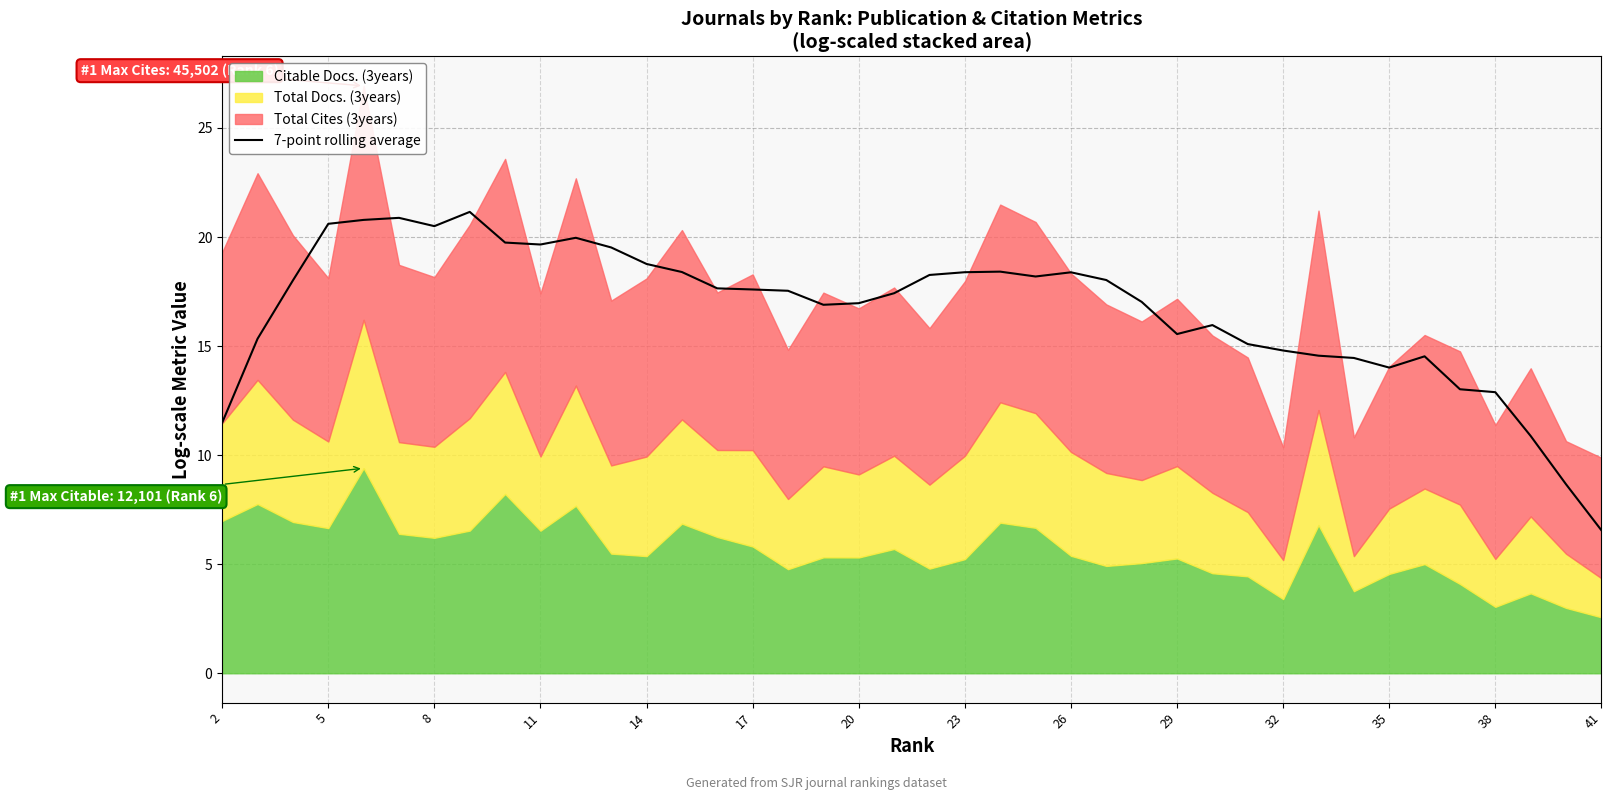

How many points are lower than both their immediate neighbors (excluding endpoints)?

6